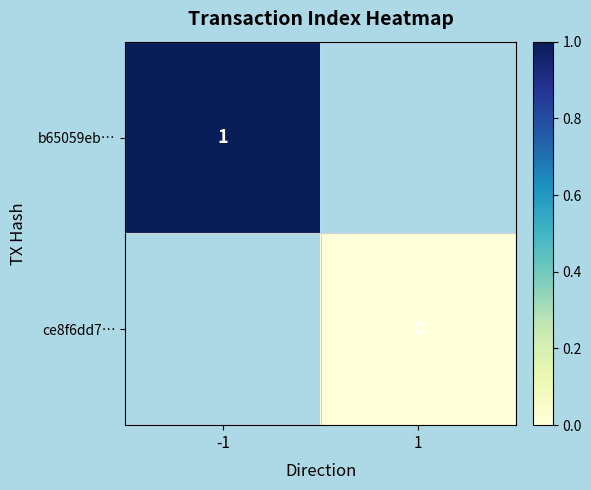

The b65059eb… series shows 2 at -1. True or false?

False